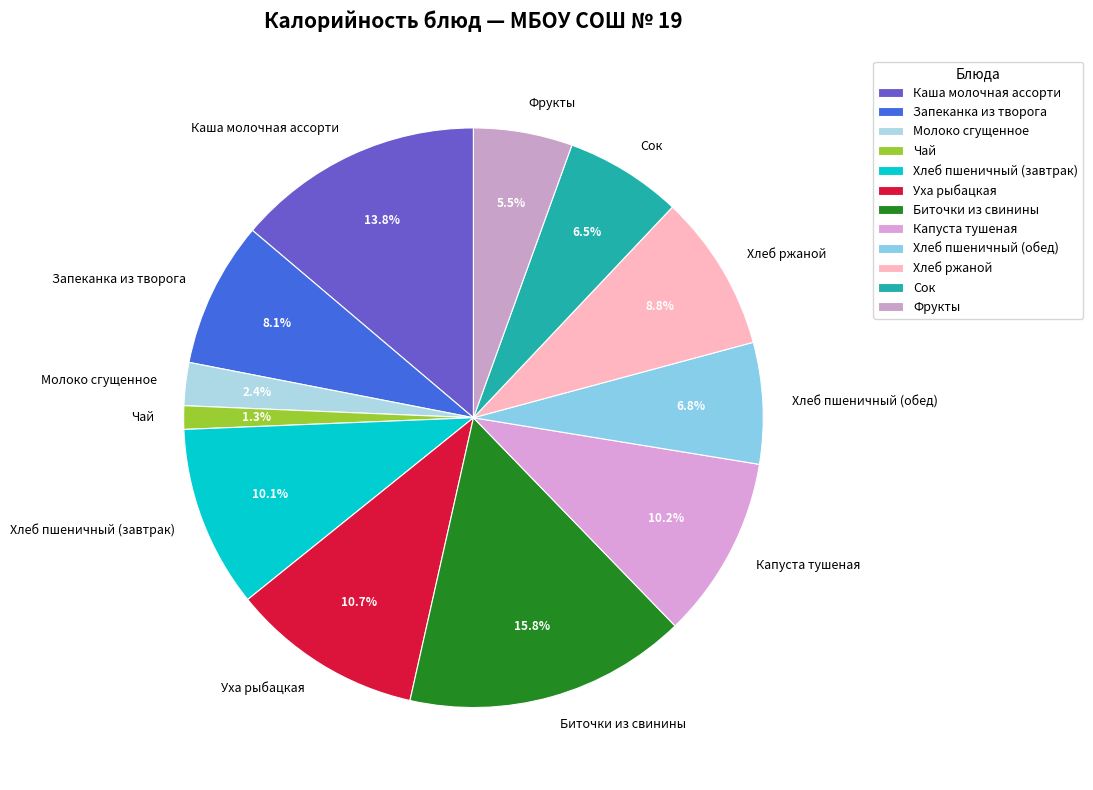

Between Хлеб пшеничный (завтрак) and Уха рыбацкая, which is larger?

Уха рыбацкая